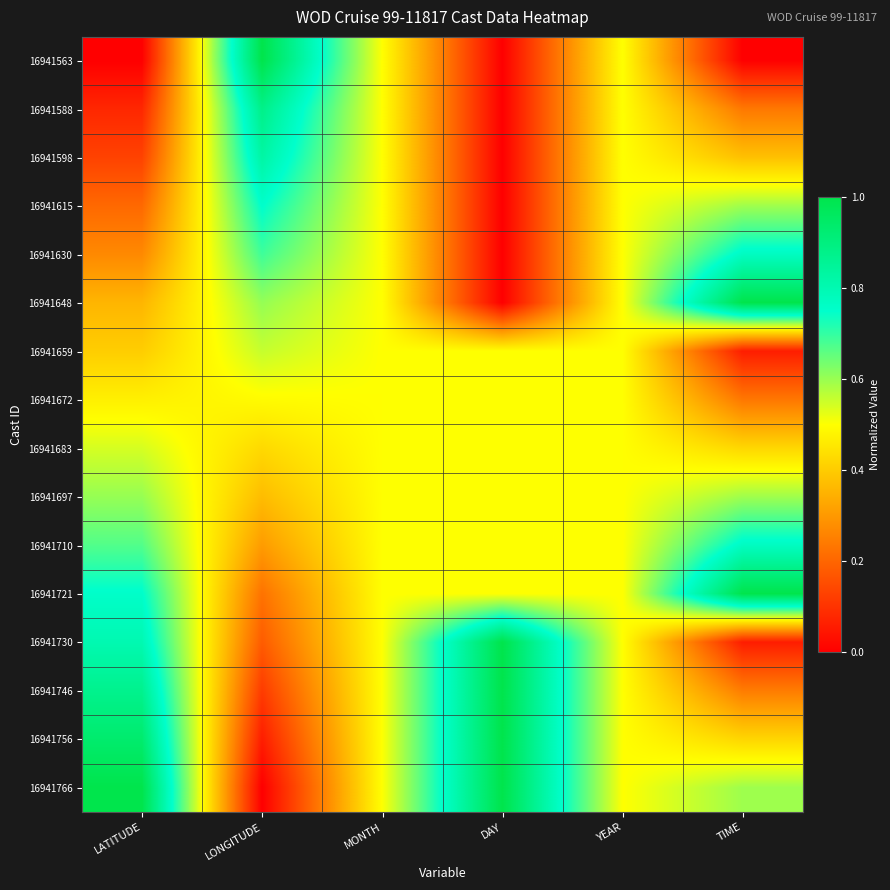

Reading left to right, what are all the values shown in this chart?

16941563: LATITUDE=0.0	LONGITUDE=1.0	MONTH=0.5	DAY=0.0	YEAR=0.5	TIME=0.0
16941588: LATITUDE=0.1	LONGITUDE=0.9	MONTH=0.5	DAY=0.0	YEAR=0.5	TIME=0.2
16941598: LATITUDE=0.1	LONGITUDE=0.8	MONTH=0.5	DAY=0.0	YEAR=0.5	TIME=0.4
16941615: LATITUDE=0.2	LONGITUDE=0.8	MONTH=0.5	DAY=0.0	YEAR=0.5	TIME=0.6
16941630: LATITUDE=0.3	LONGITUDE=0.7	MONTH=0.5	DAY=0.0	YEAR=0.5	TIME=0.8
16941648: LATITUDE=0.4	LONGITUDE=0.6	MONTH=0.5	DAY=0.0	YEAR=0.5	TIME=1.0
16941659: LATITUDE=0.4	LONGITUDE=0.6	MONTH=0.5	DAY=0.5	YEAR=0.5	TIME=0.1
16941672: LATITUDE=0.5	LONGITUDE=0.5	MONTH=0.5	DAY=0.5	YEAR=0.5	TIME=0.2
16941683: LATITUDE=0.5	LONGITUDE=0.4	MONTH=0.5	DAY=0.5	YEAR=0.5	TIME=0.4
16941697: LATITUDE=0.6	LONGITUDE=0.4	MONTH=0.5	DAY=0.5	YEAR=0.5	TIME=0.6
16941710: LATITUDE=0.7	LONGITUDE=0.3	MONTH=0.5	DAY=0.5	YEAR=0.5	TIME=0.8
16941721: LATITUDE=0.8	LONGITUDE=0.2	MONTH=0.5	DAY=0.5	YEAR=0.5	TIME=1.0
16941730: LATITUDE=0.8	LONGITUDE=0.2	MONTH=0.5	DAY=1.0	YEAR=0.5	TIME=0.1
16941746: LATITUDE=0.9	LONGITUDE=0.1	MONTH=0.5	DAY=1.0	YEAR=0.5	TIME=0.2
16941756: LATITUDE=0.9	LONGITUDE=0.1	MONTH=0.5	DAY=1.0	YEAR=0.5	TIME=0.4
16941766: LATITUDE=1.0	LONGITUDE=0.0	MONTH=0.5	DAY=1.0	YEAR=0.5	TIME=0.6